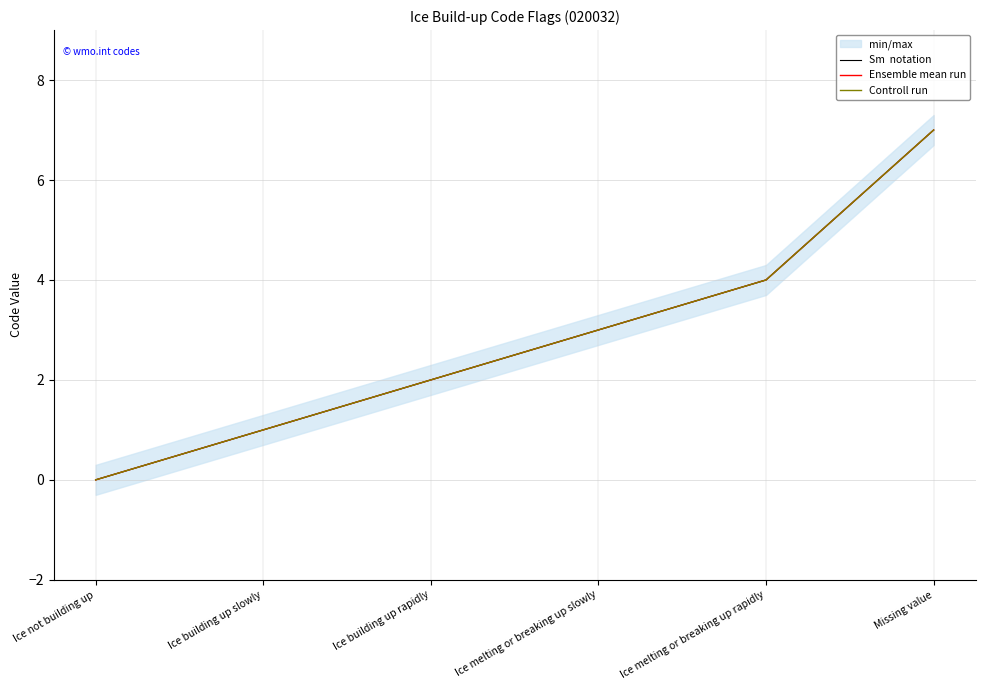

Rank the series at Ice building up slowly from highest to lowest value.

Sm  notation, Ensemble mean run, Controll run